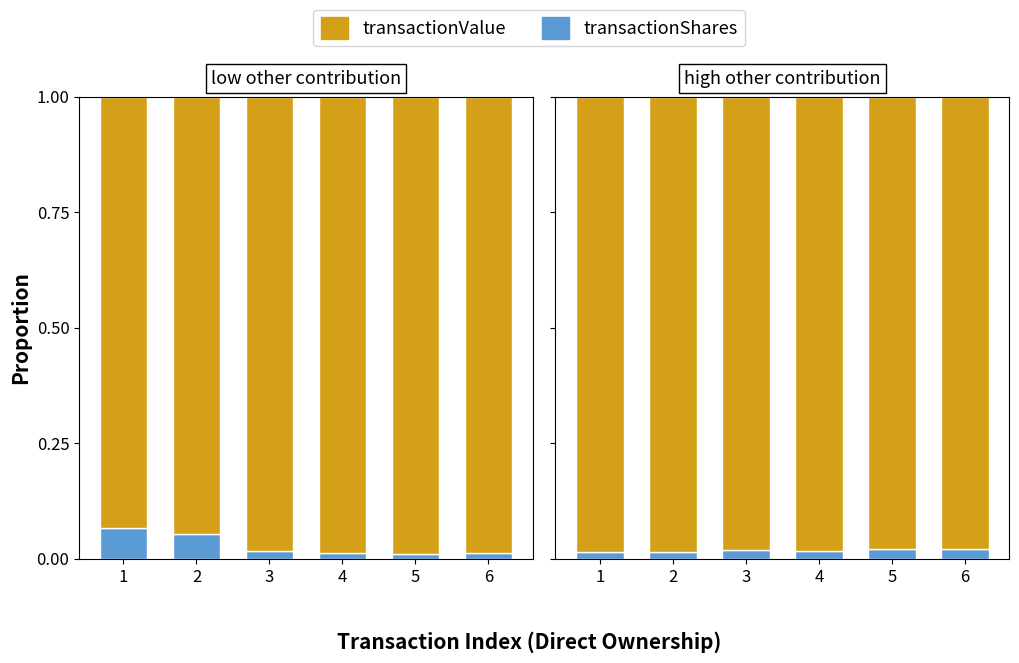

Which category has the lowest value in the transactionShares series?

1